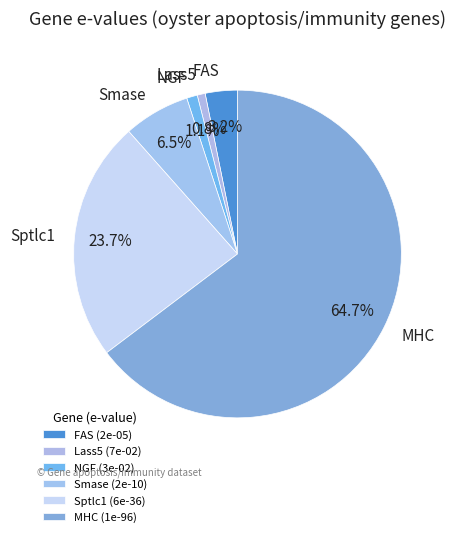

Is it true that NGF is 36% of the pie?

False